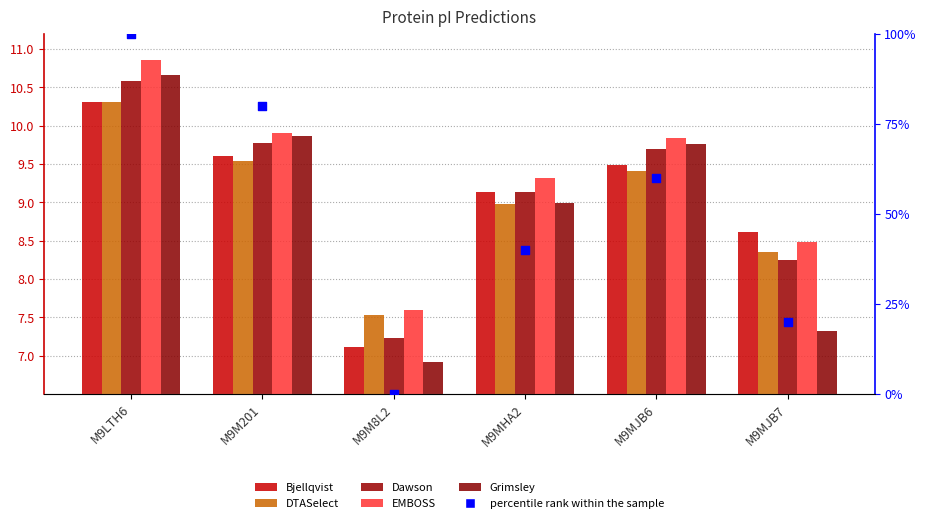

Is the value of Bjellqvist at M9M201 greater than the value of DTASelect at M9M201?

Yes